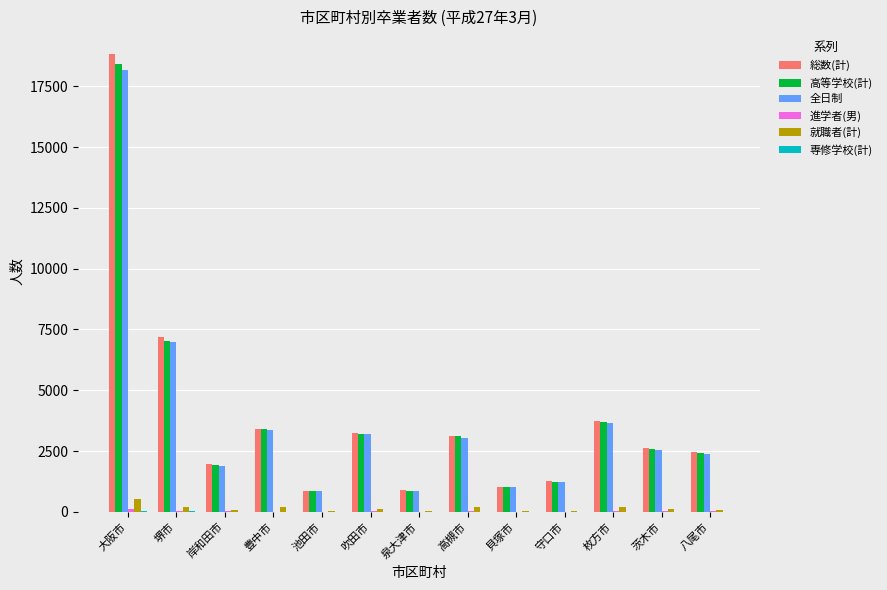

What is the greatest value displayed?

18817